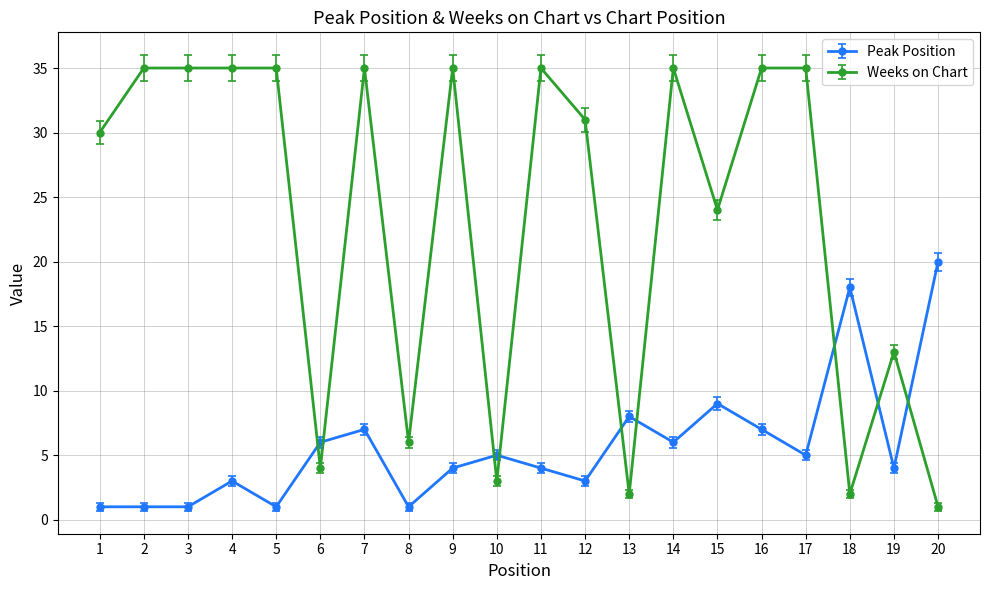

Reading right to left, list all the values displayed in this chart.

Peak Position: 20	4	18	5	7	9	6	8	3	4	5	4	1	7	6	1	3	1	1	1
Weeks on Chart: 1	13	2	35	35	24	35	2	31	35	3	35	6	35	4	35	35	35	35	30